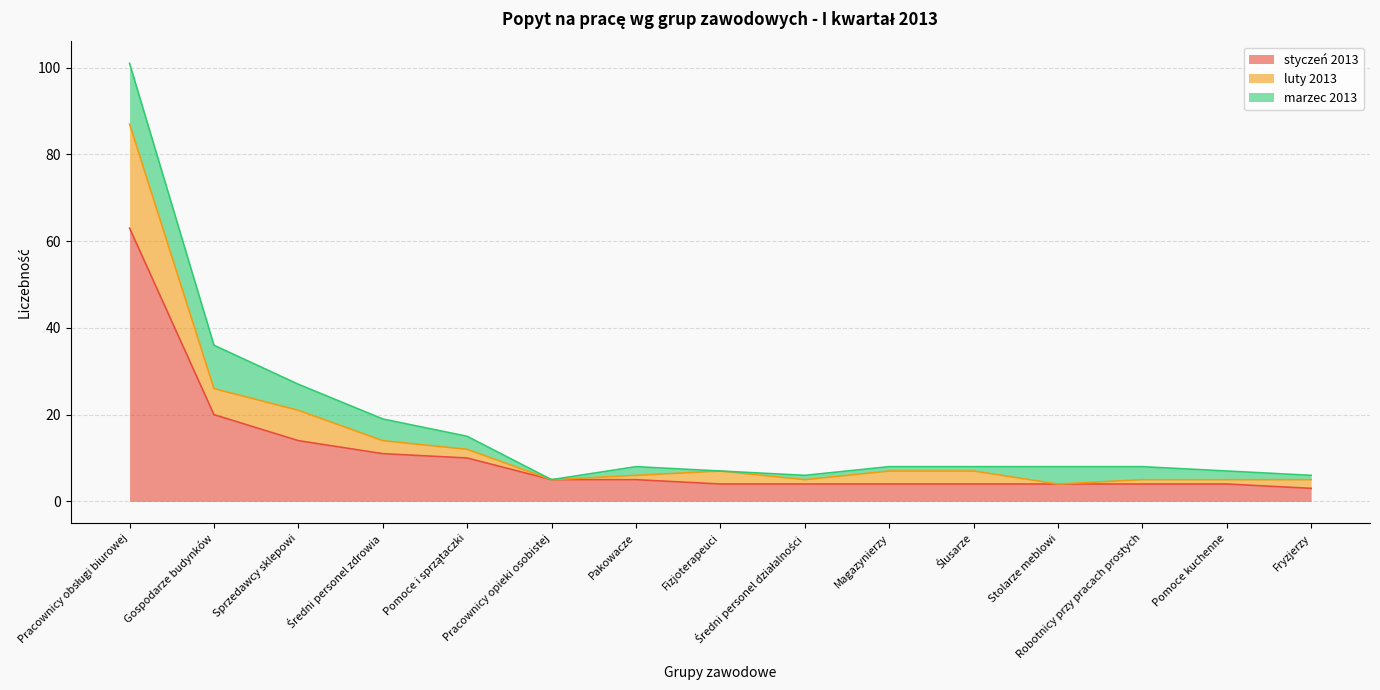

Between Ślusarze and Robotnicy przy pracach prostych, which is larger?

Ślusarze